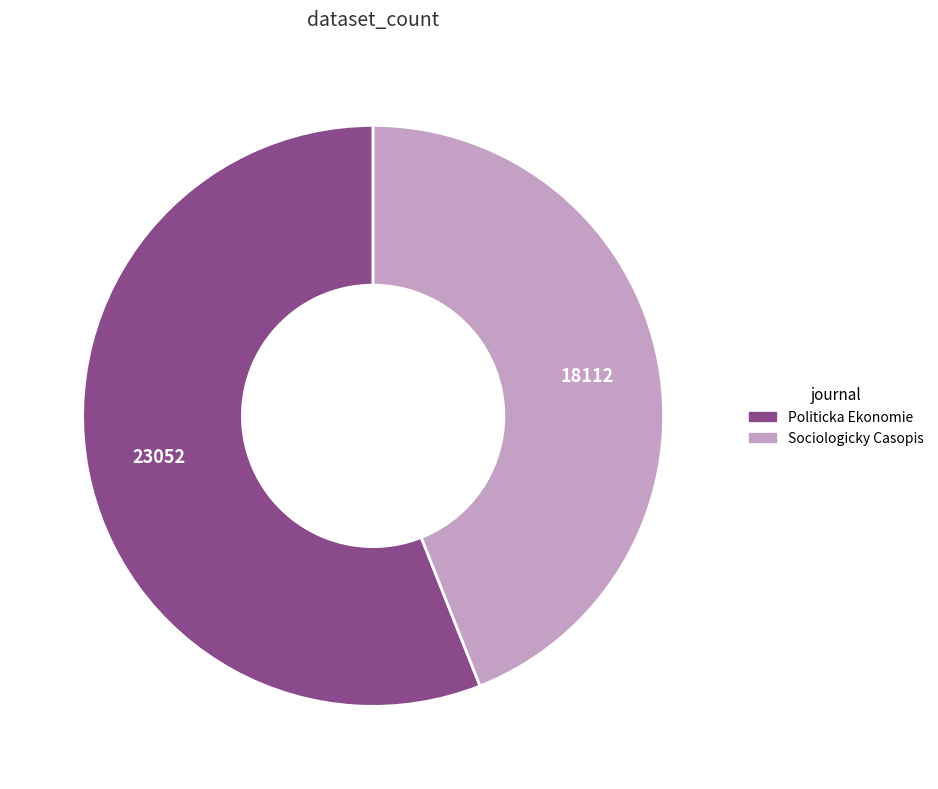

The Politicka Ekonomie slice represents 70% of the pie. True or false?

False